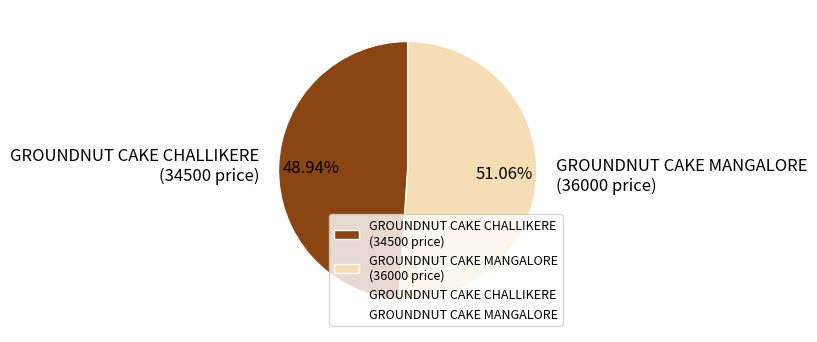

Which category has the smallest portion of the pie?

GROUNDNUT CAKE CHALLIKERE